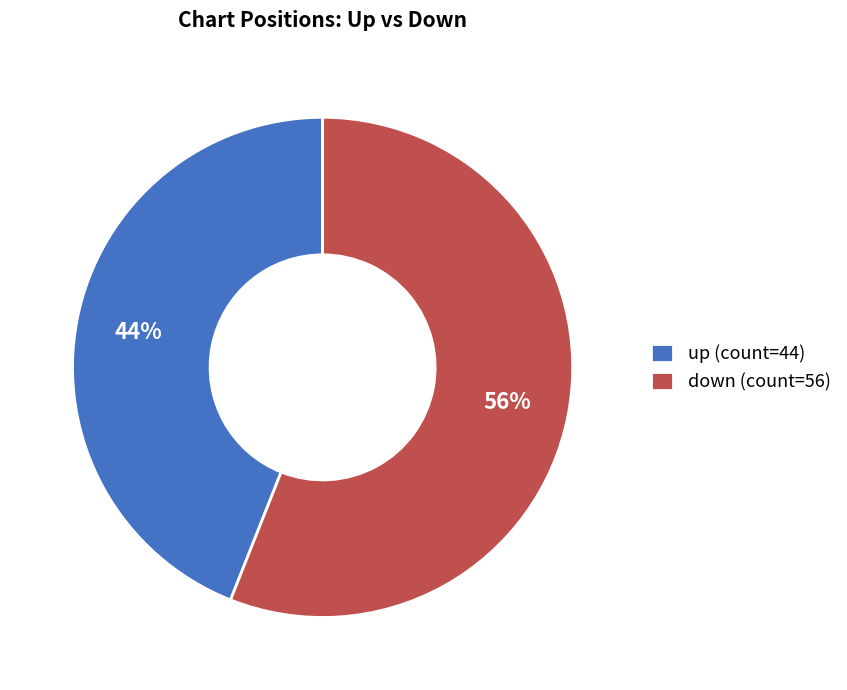

How many segments does this pie chart have?

2